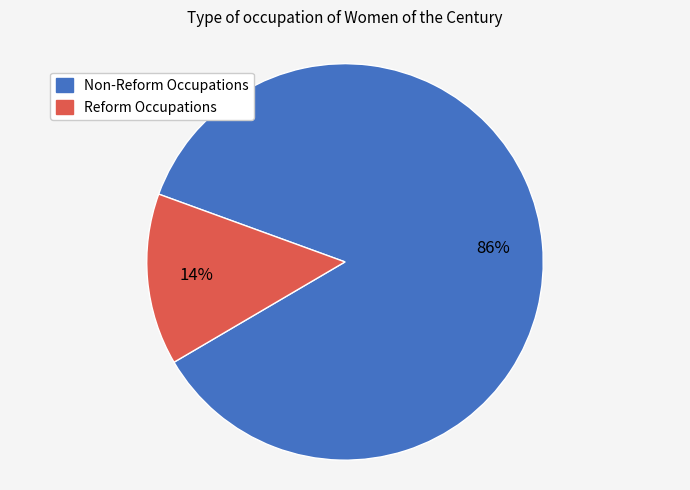

To the nearest percent, what is the average slice percentage?

50%